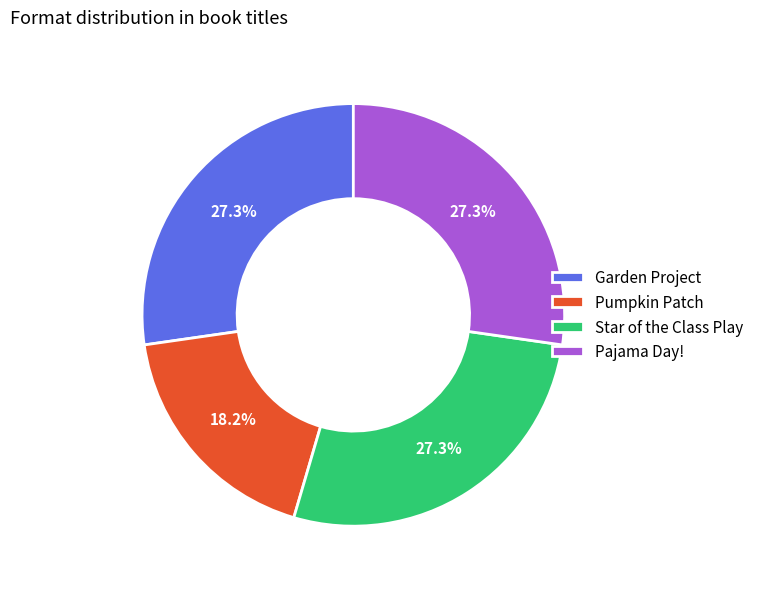

Does any single category account for the majority?

No